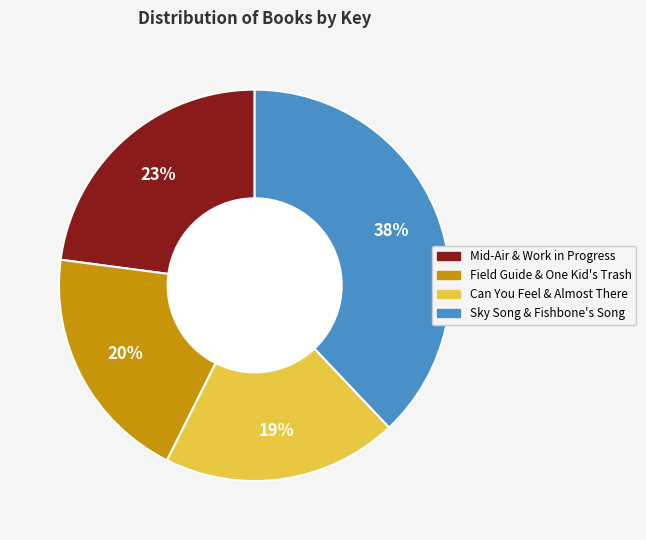

To the nearest percent, what is the average slice percentage?

25%